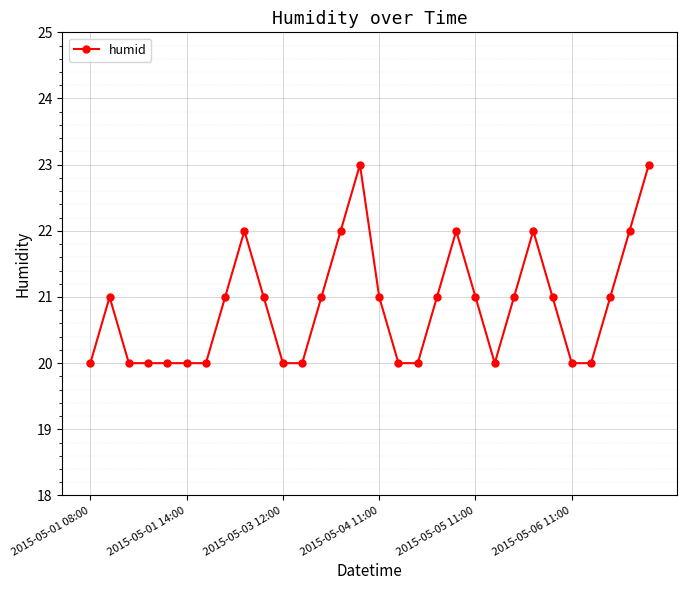

What is the smallest value displayed?

20